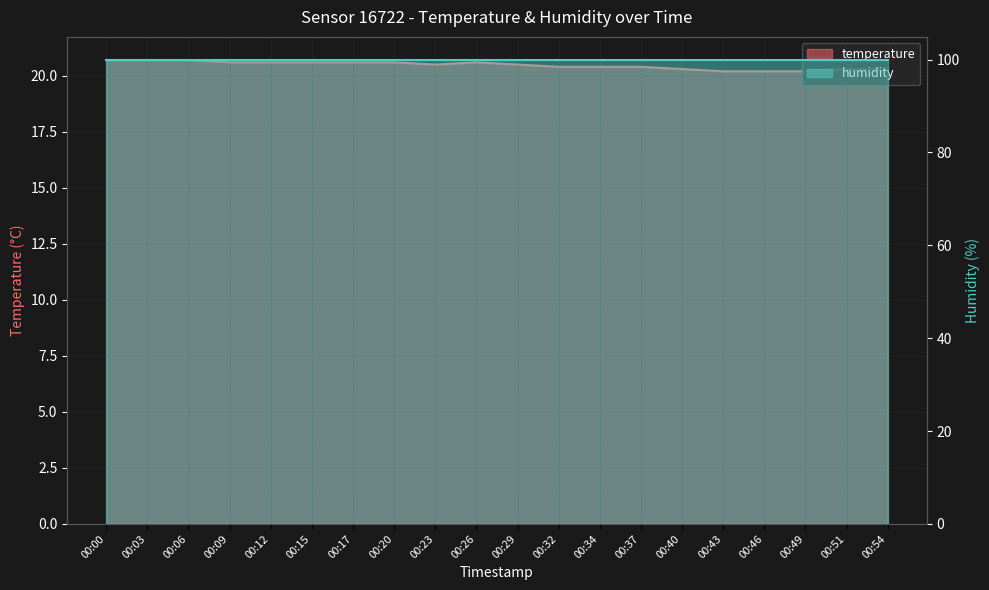

How many values are between 20 and 21?

20